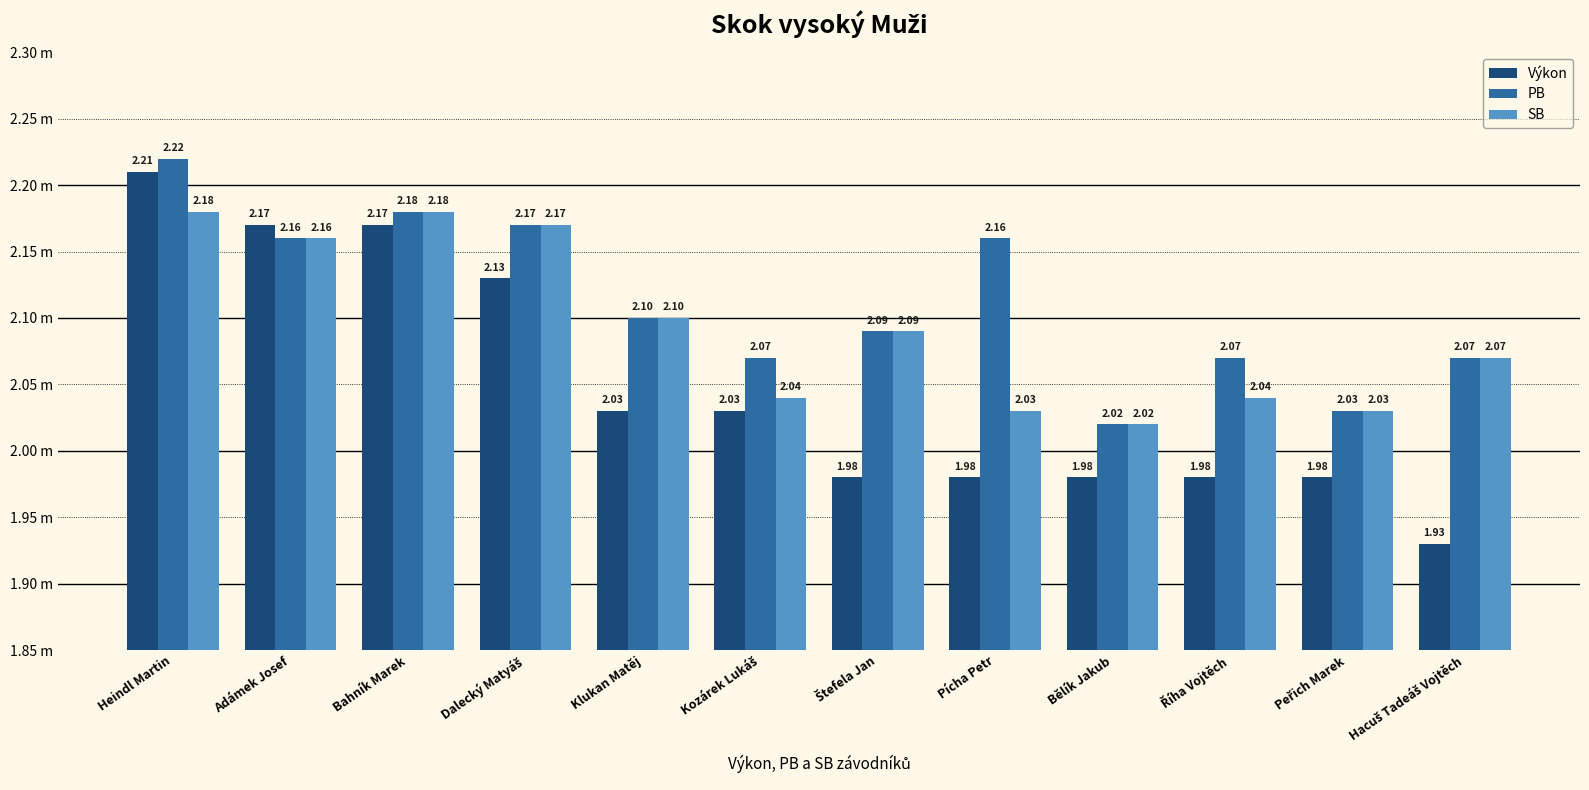

Which series has the largest total across all categories?

PB